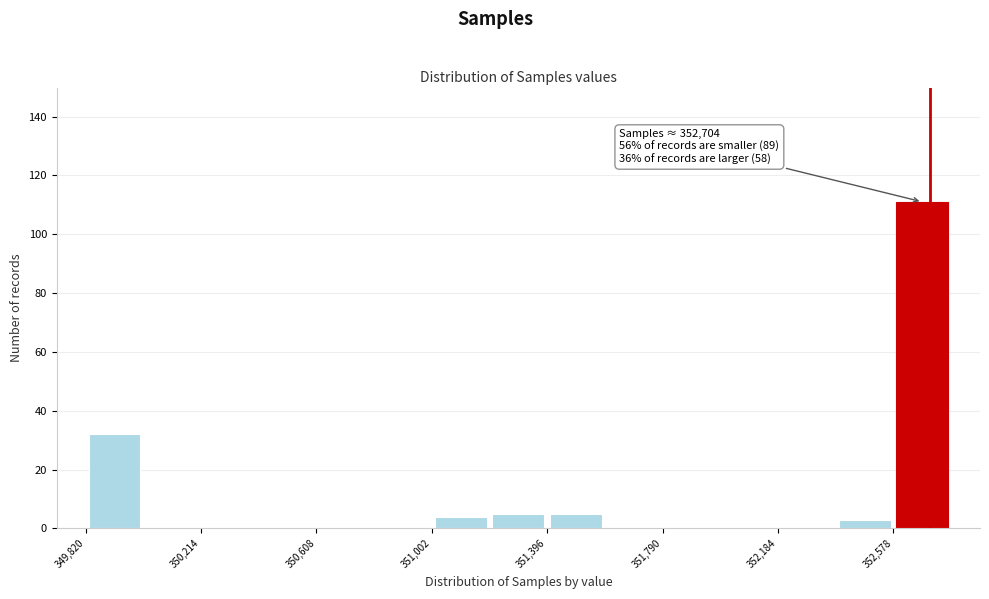

Around what value on the x-axis is the tallest bar? Give the approximate position of its centre, as read against the axis.

352700